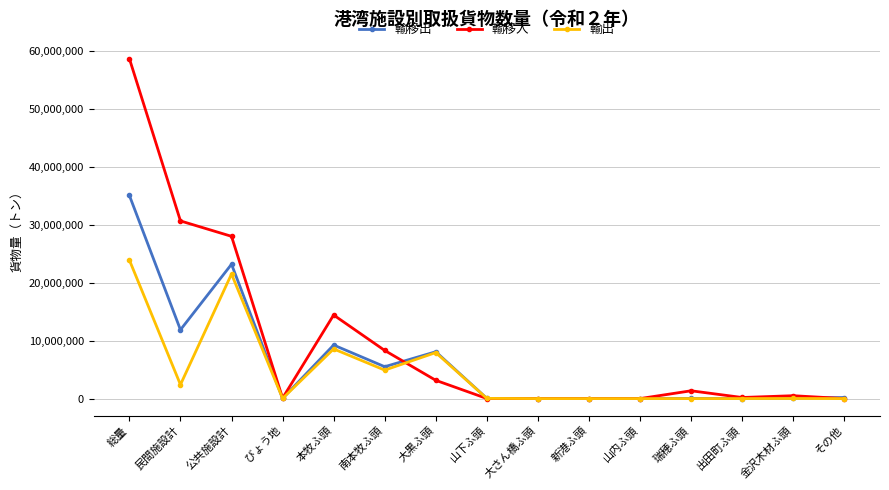

In 輸移入, how many points are higher than both neighbors (excluding endpoints)?

3